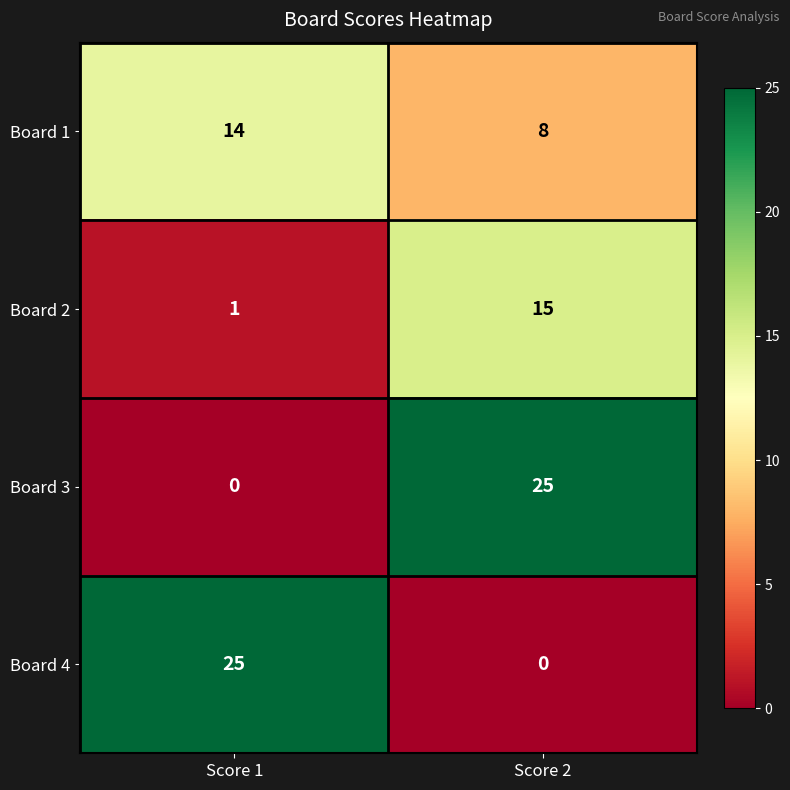

What is the total value across all series at Score 2?

48